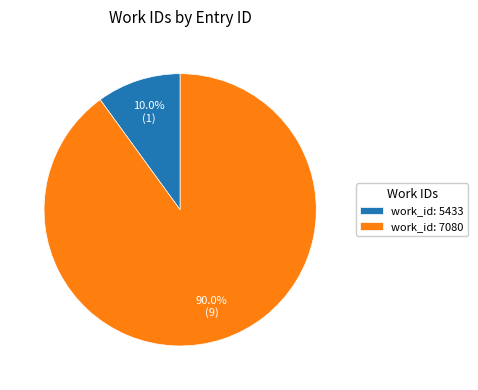

Which category accounts for the majority?

work_id: 7080